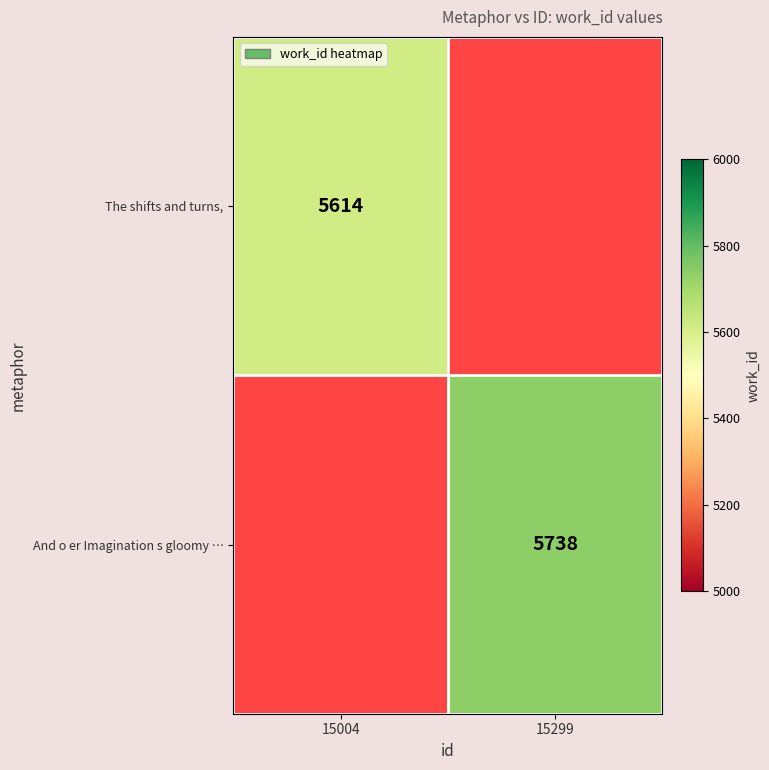

Is it true that And o er Imagination s gloomy … equals 5738 at 15299?

True